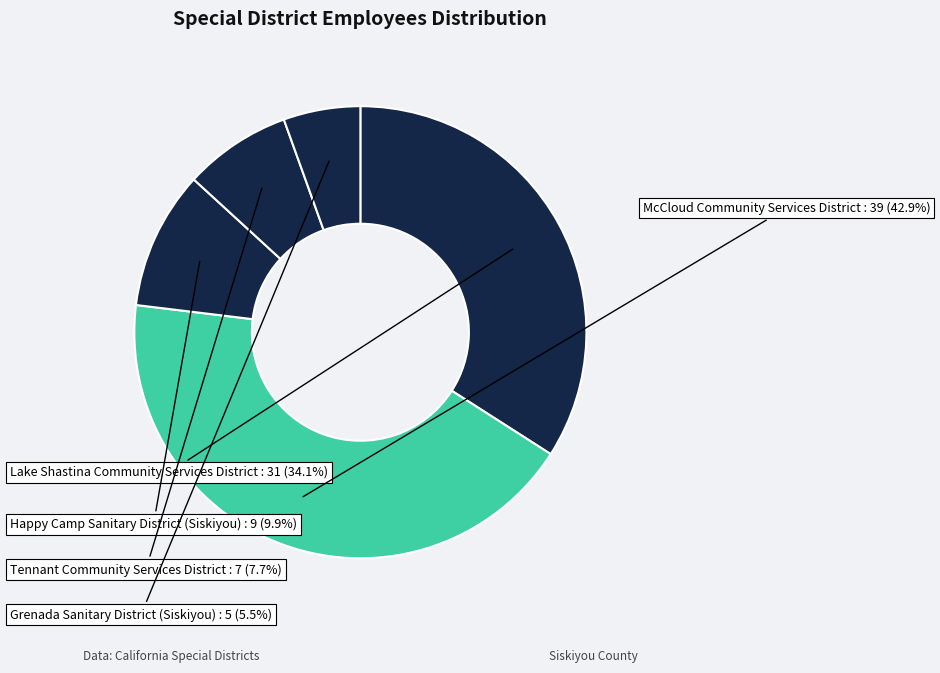

True or false: McCloud Community Services District accounts for 43% of the total.

True